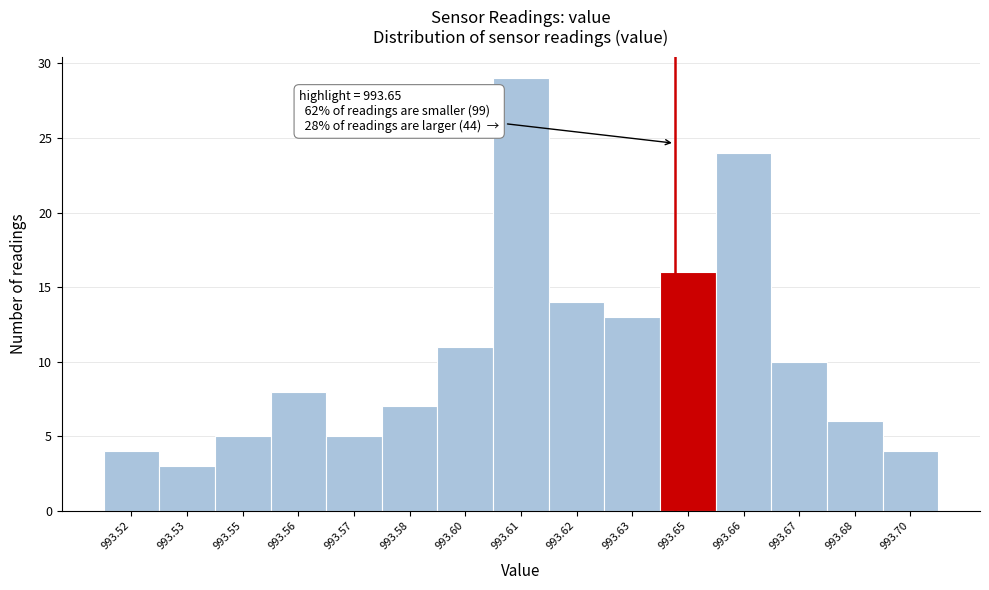

Reading left to right, what are all the values shown in this chart?

4	3	5	8	5	7	11	29	14	13	16	24	10	6	4